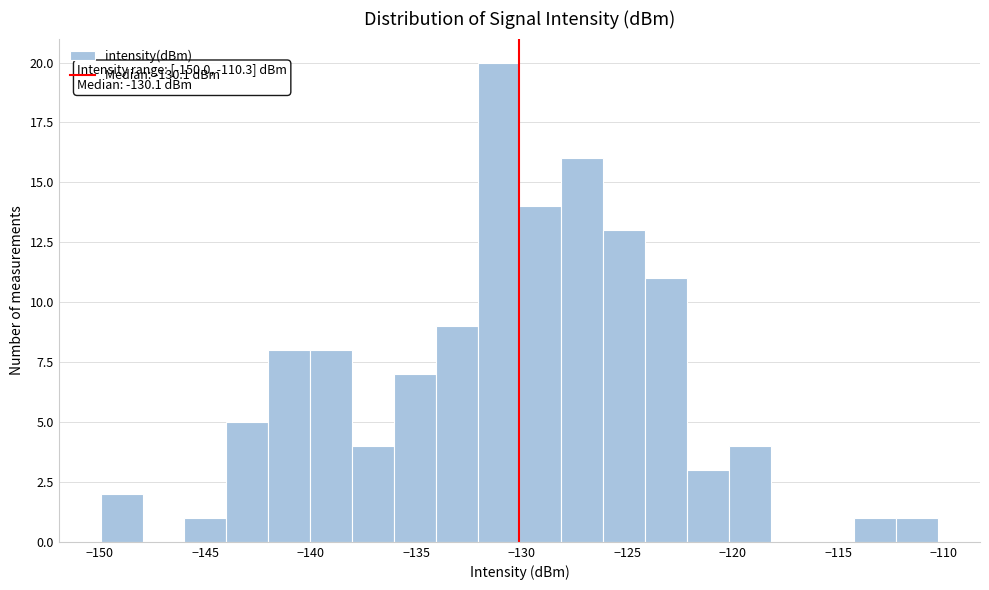

Around what value on the x-axis is the tallest bar? Give the approximate position of its centre, as read against the axis.

-131.0